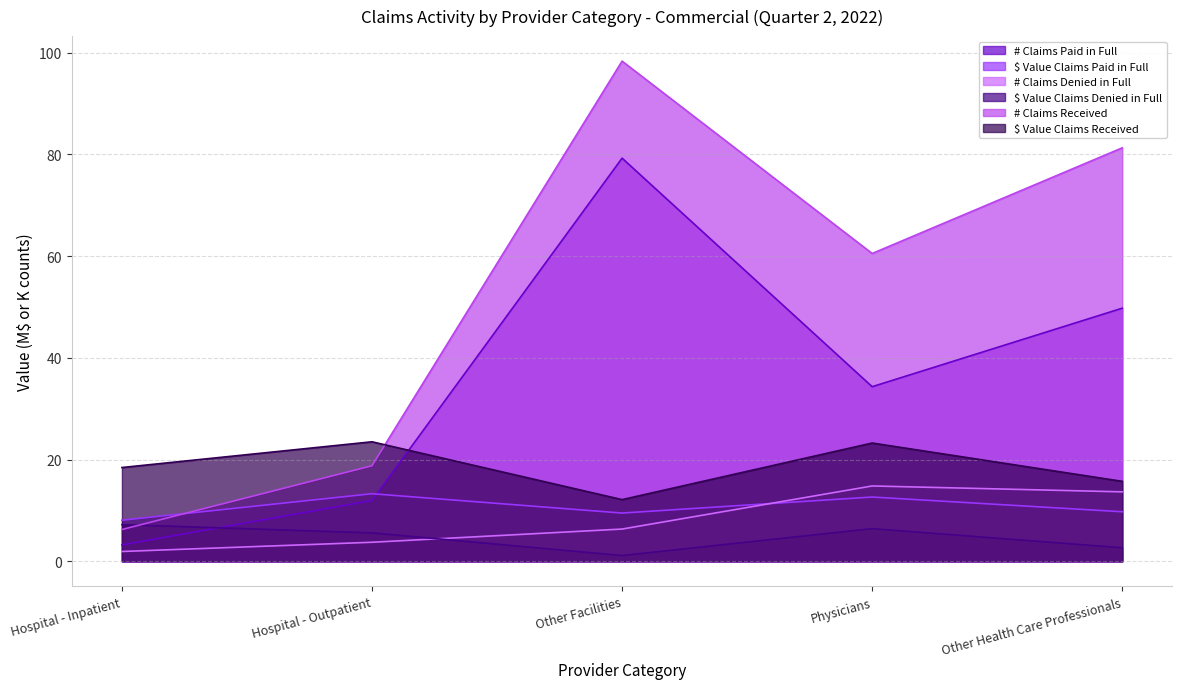

What is the sum of the # Claims Paid in Full values at Hospital - Outpatient and Hospital - Inpatient?

15.2